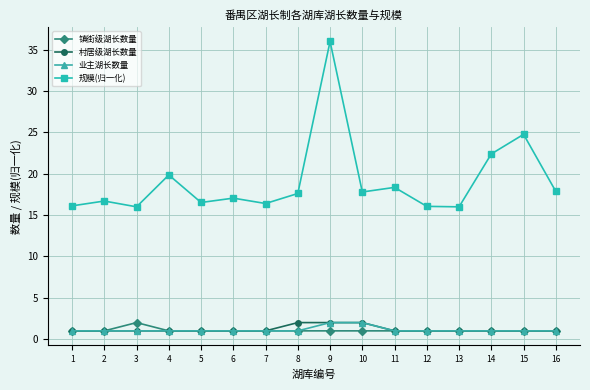

What is the value of the 规模(归一化) point at the 6th from the left?

17.1